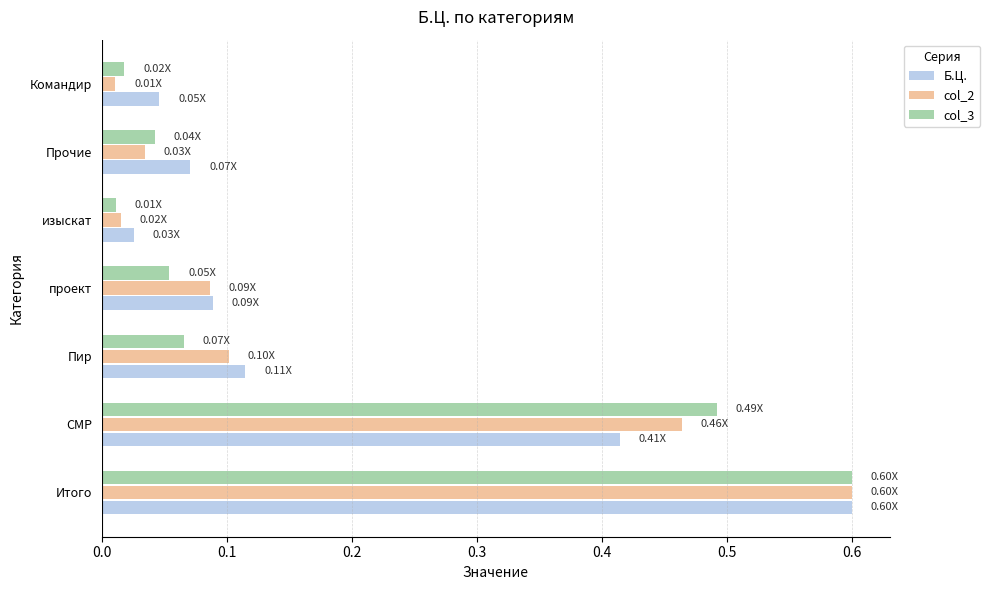

At which category is the sum across all series the highest?

Итого